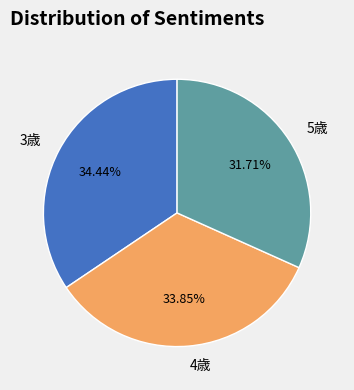

Combined, do 5歳 and 4歳 account for over 50%?

Yes